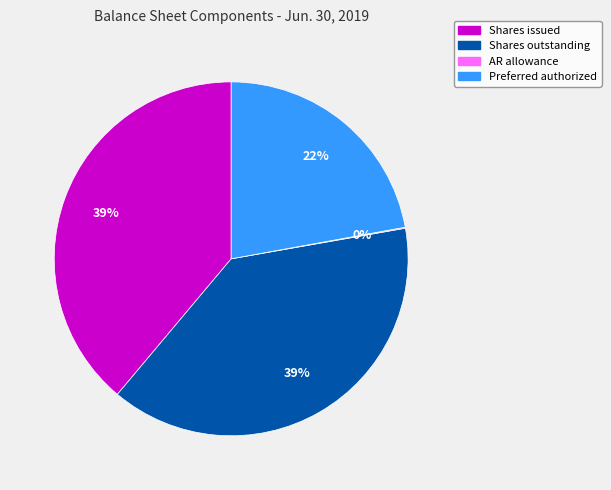

Does any single category account for the majority?

No